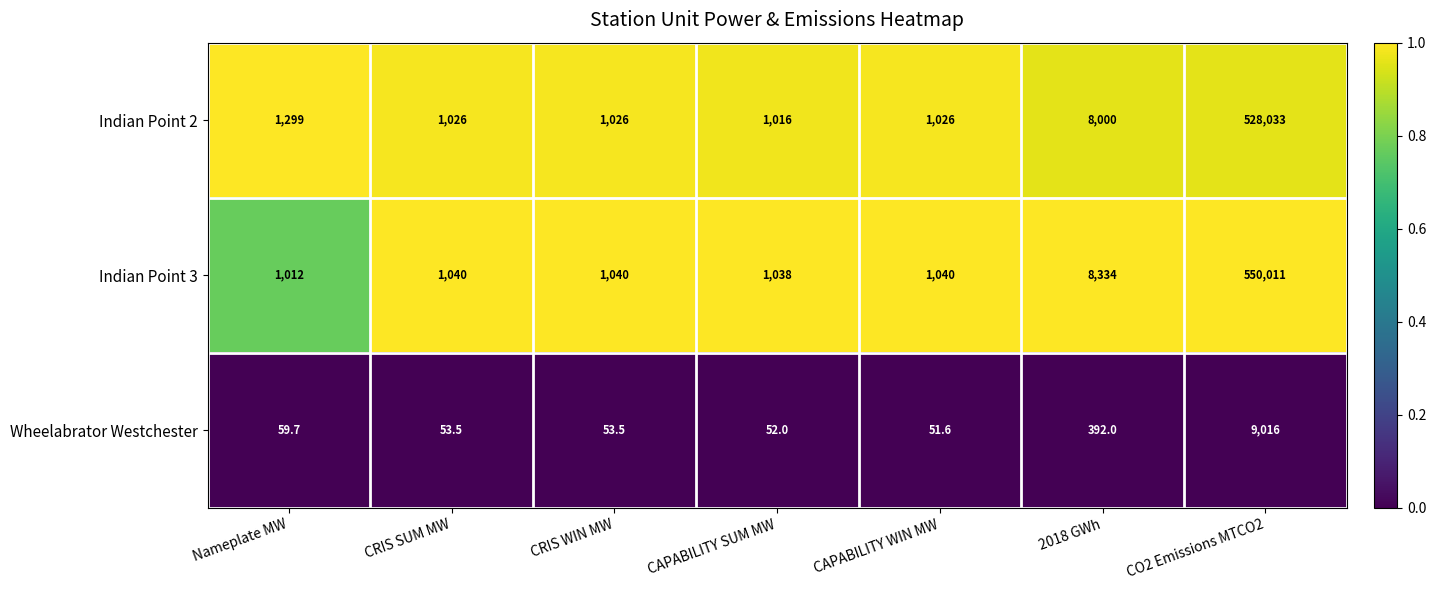

Where is Wheelabrator Westchester nearest to the value 4533?

2018 GWh